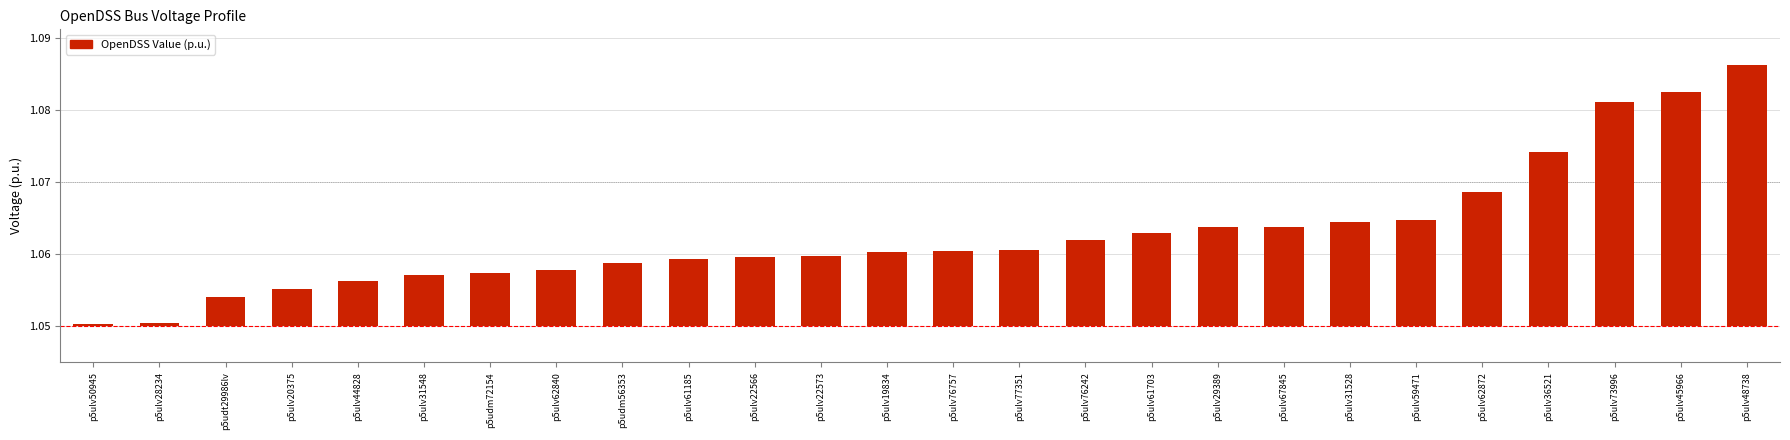

List the labels in order of value, smallest first.

p5ulv50945, p5ulv28234, p5udt29986lv, p5ulv20375, p5ulv44828, p5ulv31548, p5udm72154, p5ulv62840, p5udm56353, p5ulv61185, p5ulv22566, p5ulv22573, p5ulv19834, p5ulv76757, p5ulv77351, p5ulv76242, p5ulv61703, p5ulv29389, p5ulv67845, p5ulv31528, p5ulv59471, p5ulv62872, p5ulv36521, p5ulv73996, p5ulv45966, p5ulv48738